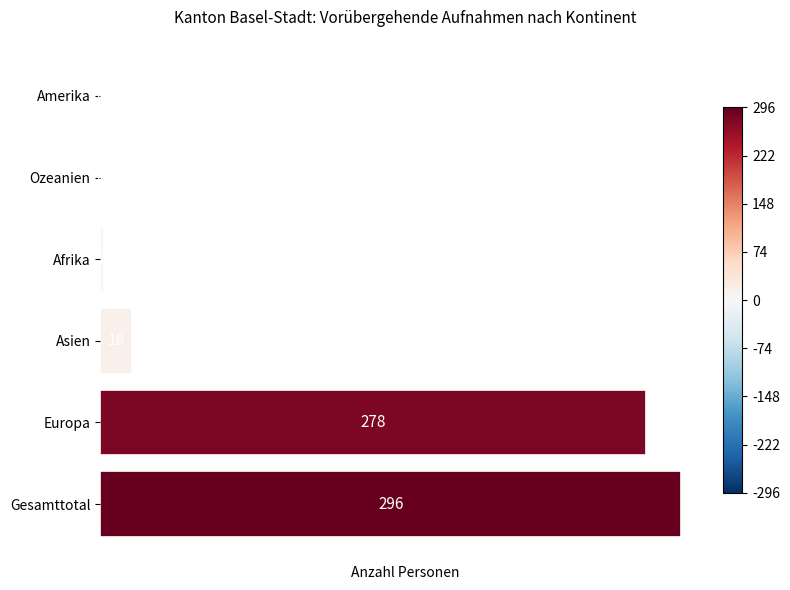

Reading bottom to top, what are all the values shown in this chart?

Gesamttotal=296	Europa=278	Asien=16	Afrika=2	Ozeanien=0	Amerika=0